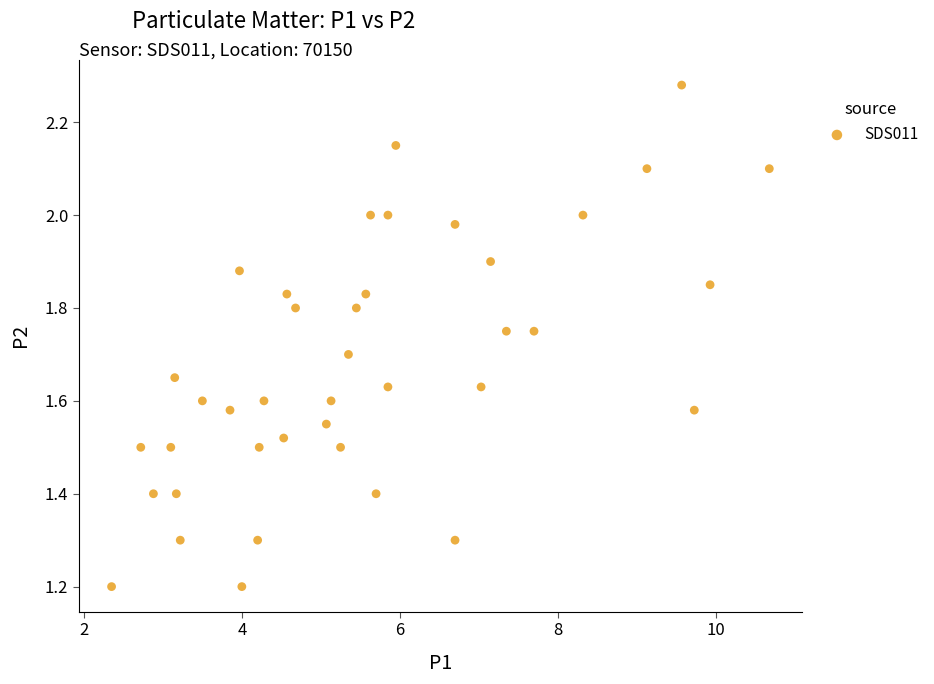

What is the range of Y values (max minus min)?

1.1